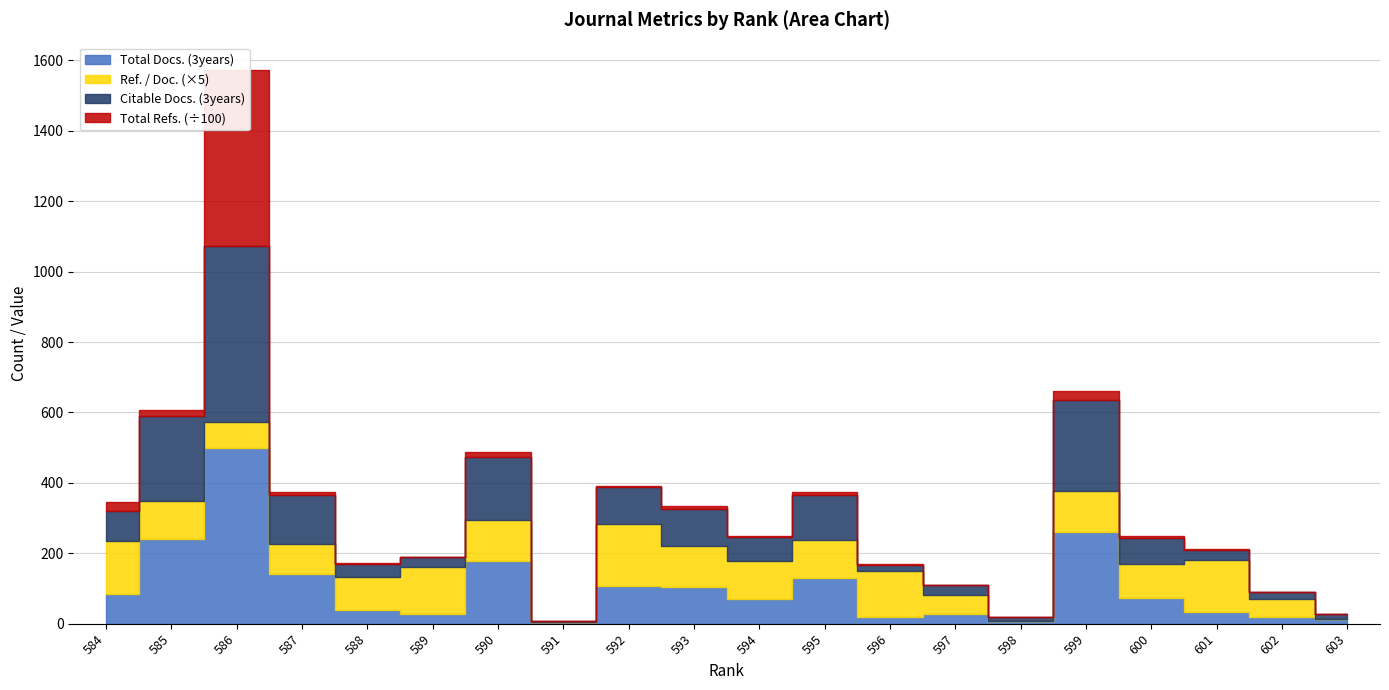

Rank the categories by Total Docs. (3years) value from lowest to highest.

591, 598, 603, 596, 602, 589, 597, 601, 588, 594, 600, 584, 593, 592, 595, 587, 590, 585, 599, 586